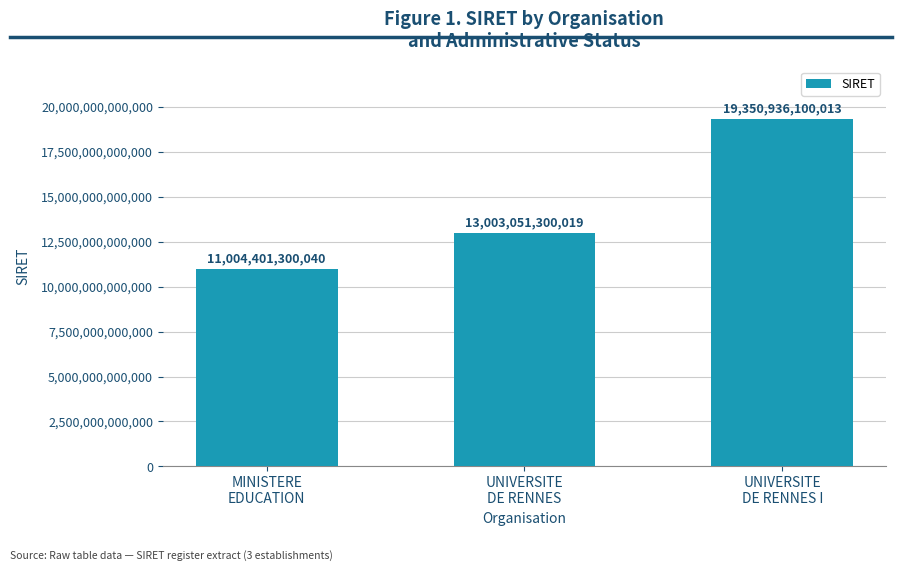

What position from the right is UNIVERSITE
DE RENNES I?

1